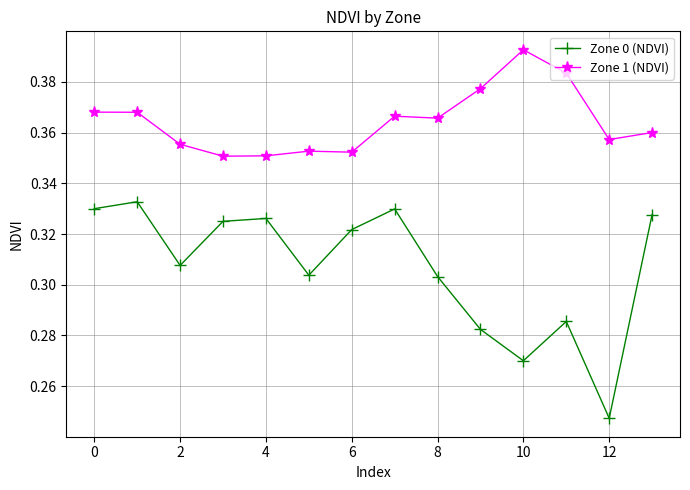

Rank the series by their maximum value, from lowest to highest.

Zone 0 (NDVI), Zone 1 (NDVI)